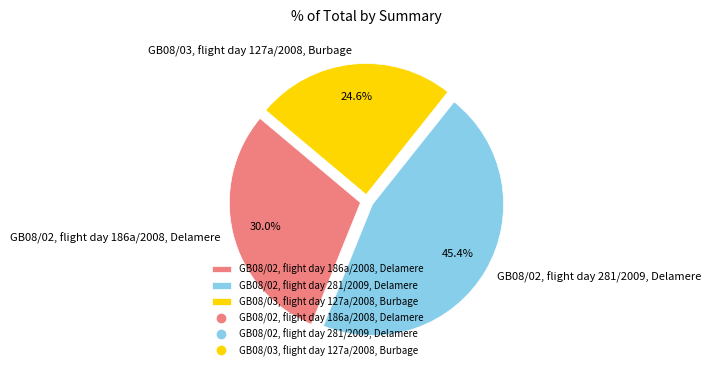

Do GB08/03, flight day 127a/2008, Burbage and GB08/02, flight day 186a/2008, Delamere together represent more than half of the pie?

Yes